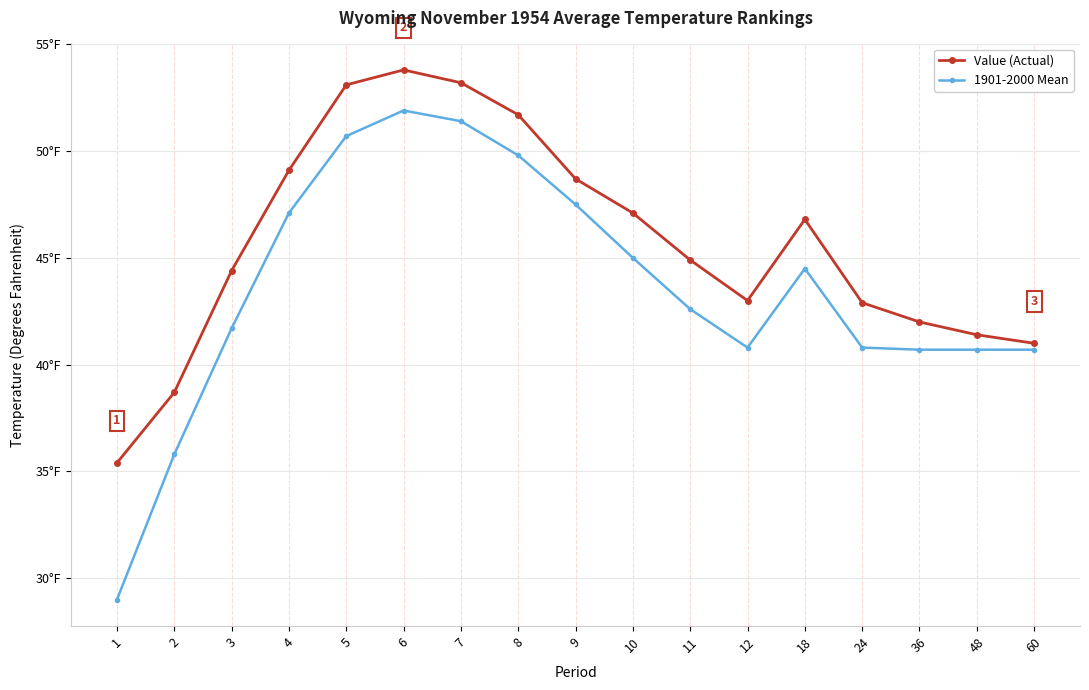

Is this an area chart (filled region under the line)?

No